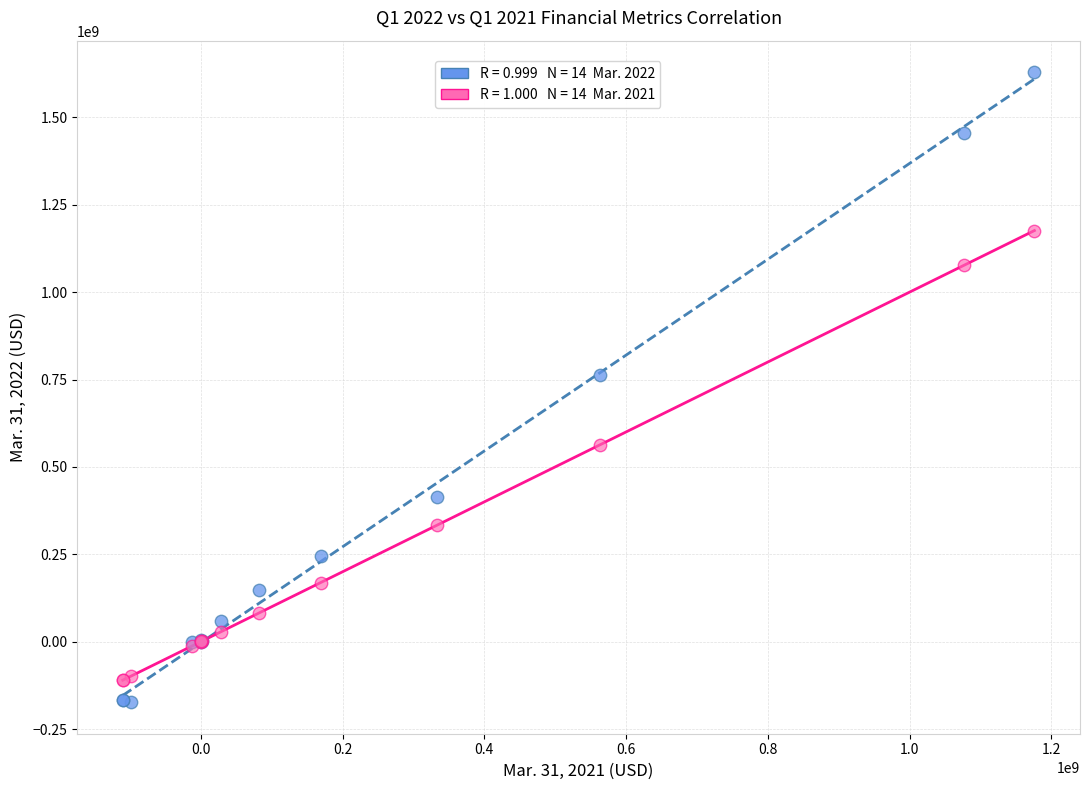

Across all series, what Y value is closest to 728000000?

763000000